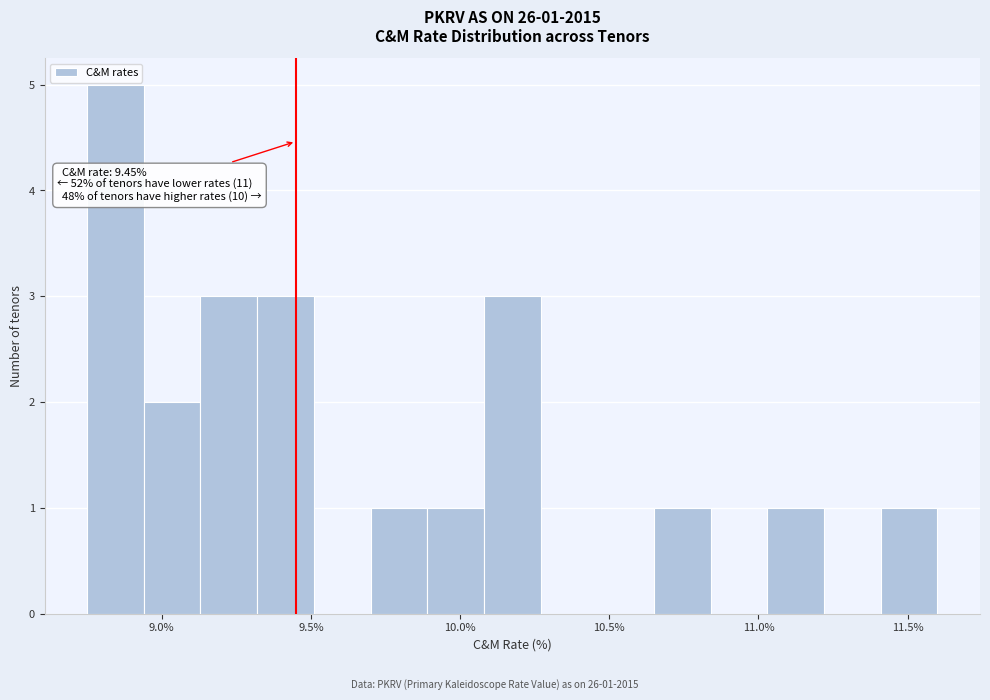

Around what value on the x-axis is the tallest bar? Give the approximate position of its centre, as read against the axis.

8.85